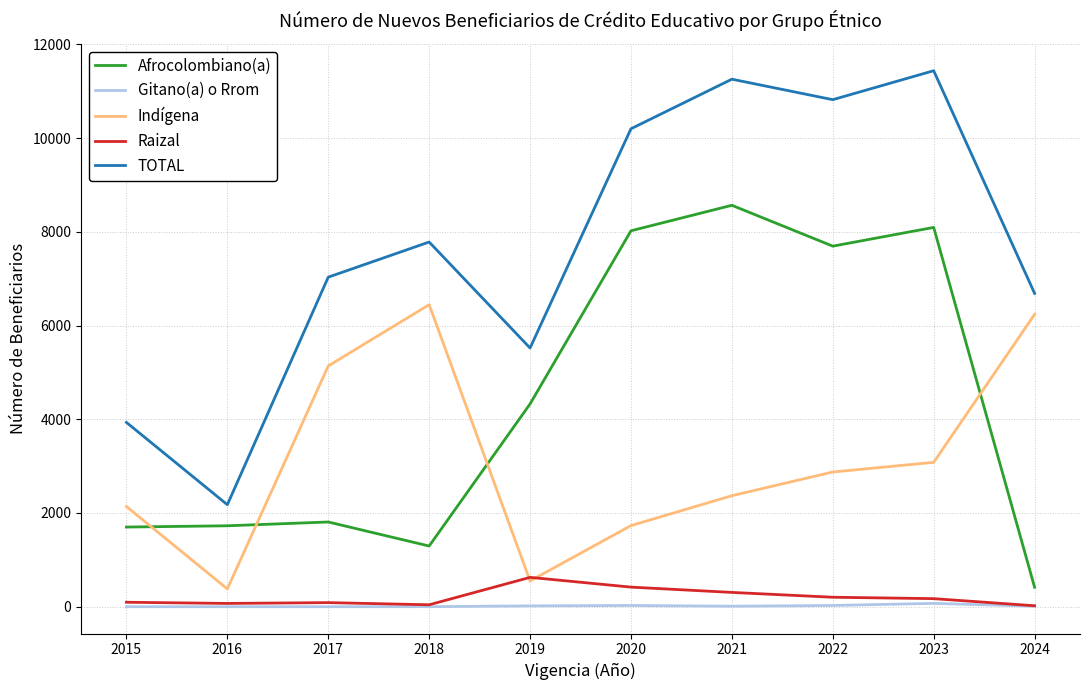

What is the maximum value for Indígena?

6446